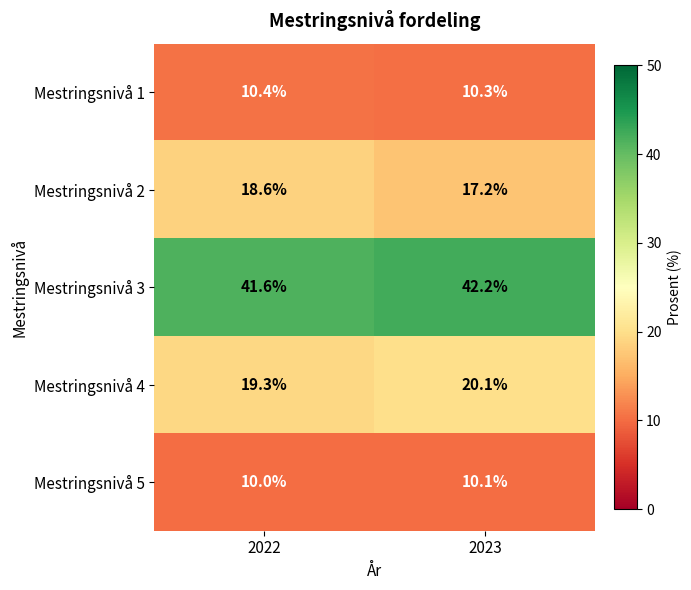

What is the sum of the Mestringsnivå 5 values at 2023 and 2022?

20.1